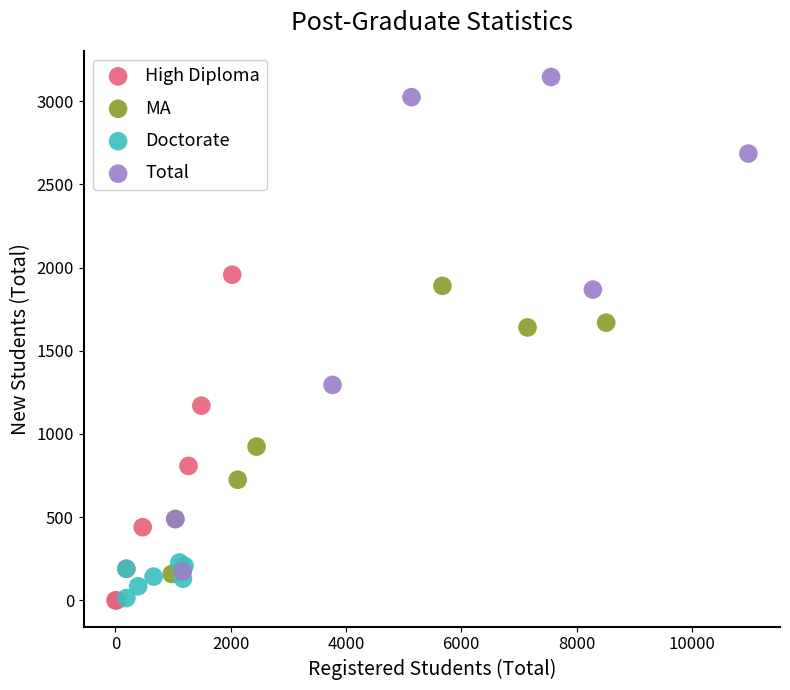

Which series has the largest Y range (max minus min)?

Total